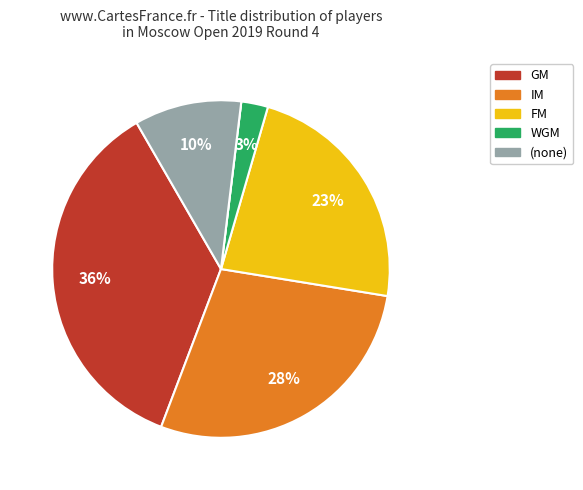

Is there a majority slice in this chart?

No